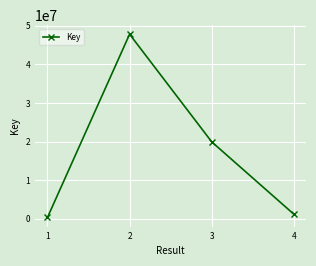

What is the difference between the maximum and minimum values?

47482612